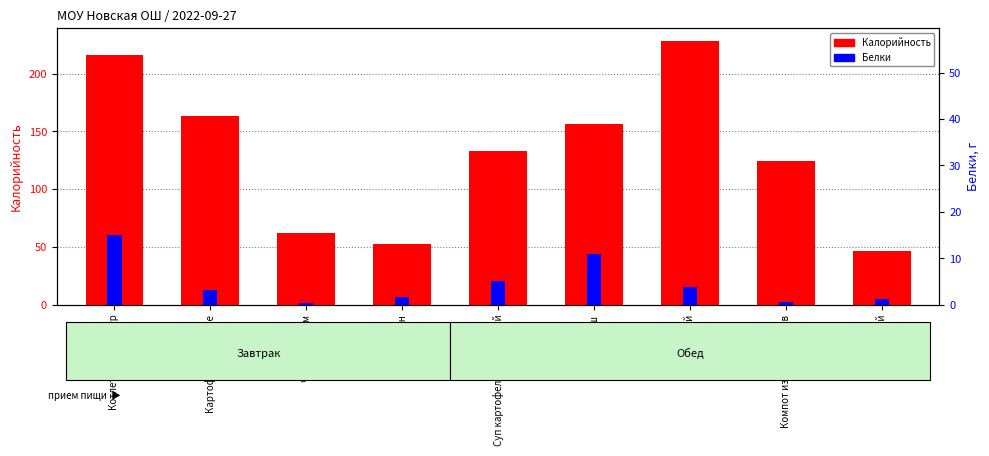

At how many categories does at least one series exceed 28?

9